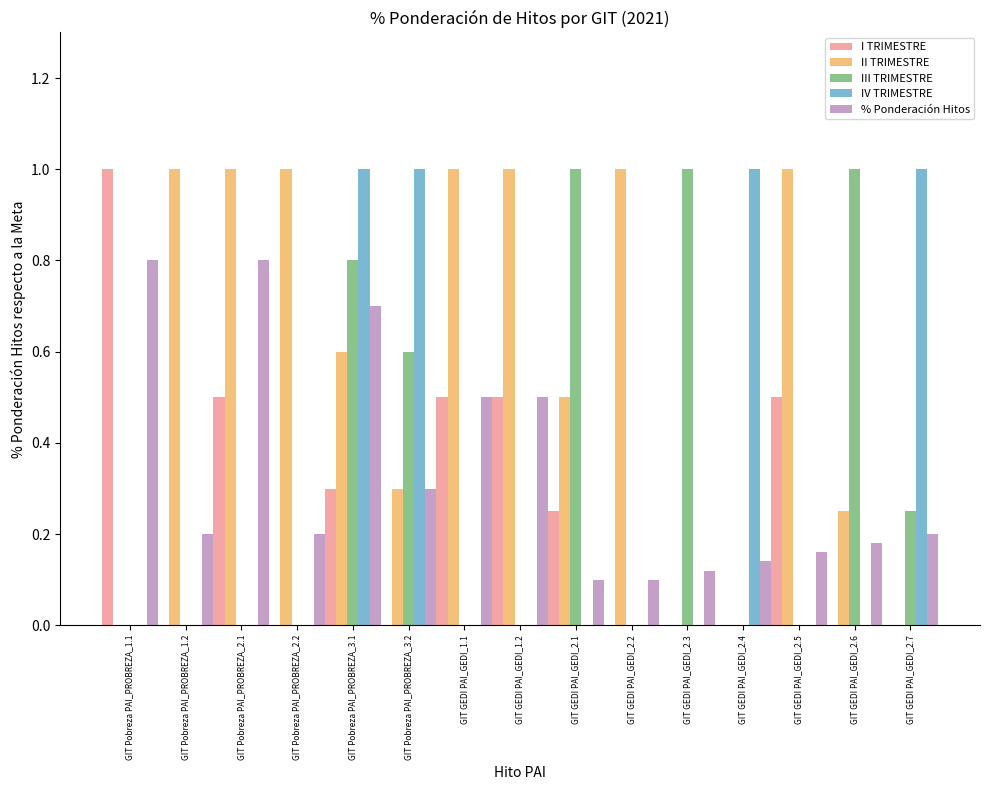

The value of III TRIMESTRE at GIT GEDI PAI_GEDI_2.3 is 1.0. True or false?

True